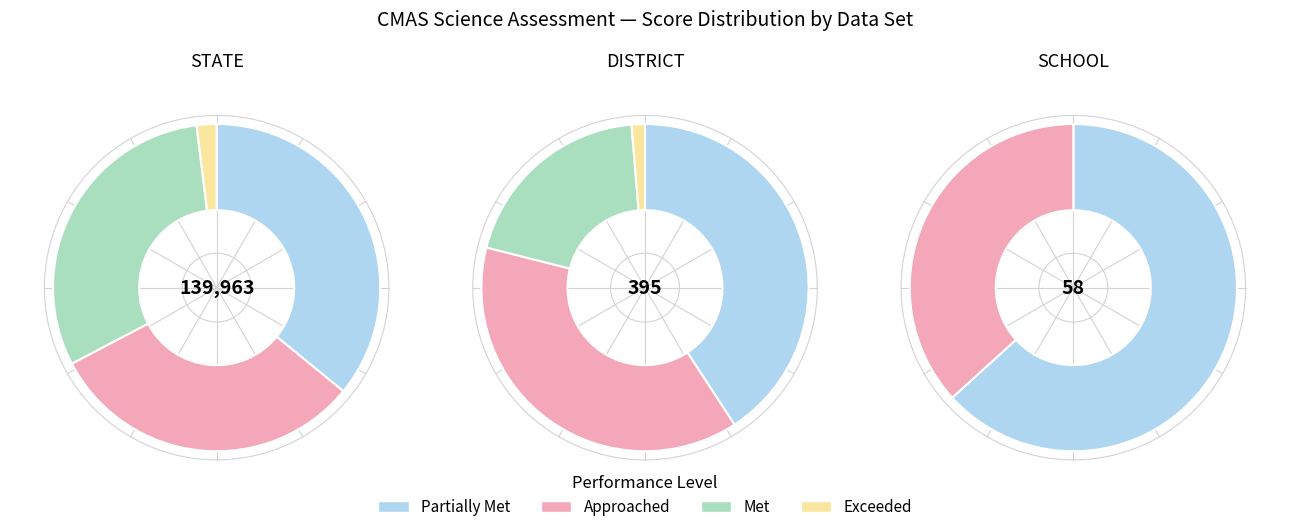

True or false: Met accounts for 0% of the total.

True